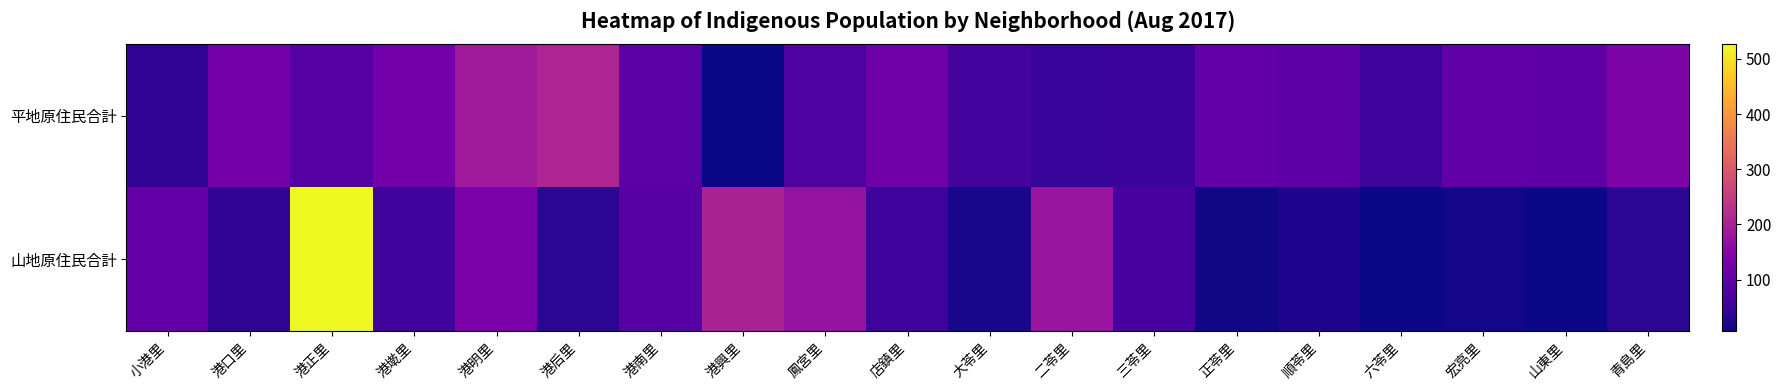

Rank the series by their maximum value, from lowest to highest.

平地原住民合計, 山地原住民合計